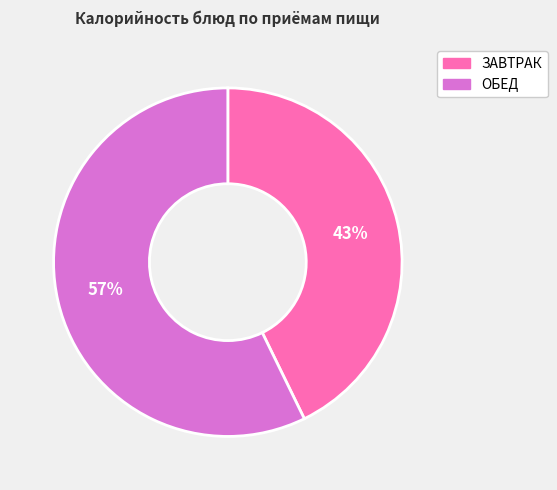

Which has a higher value, ЗАВТРАК or ОБЕД?

ОБЕД